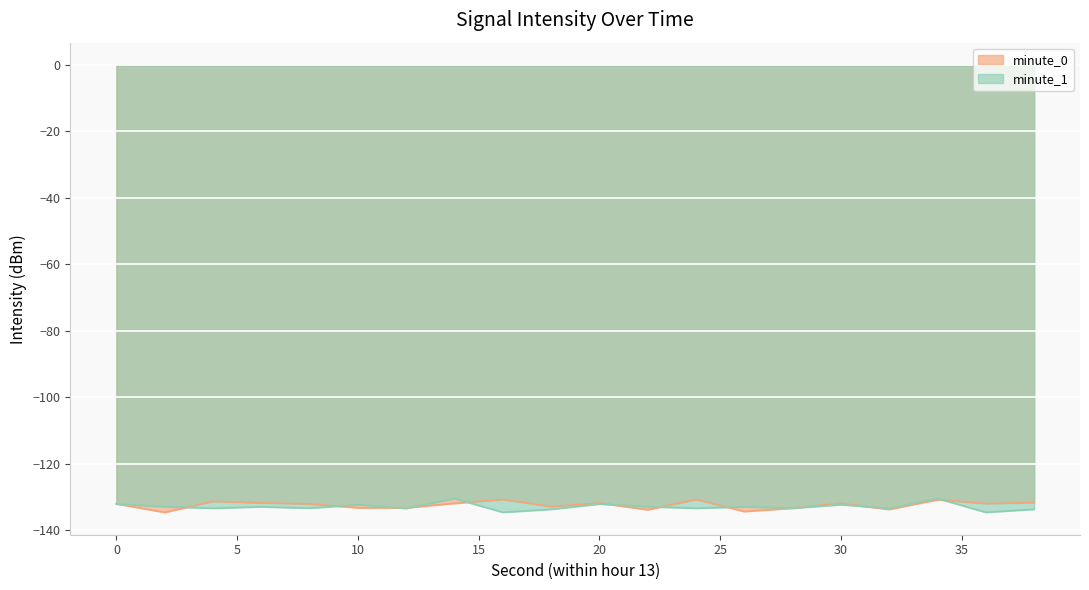

What is the average value of the minute_0 series?

-132.4